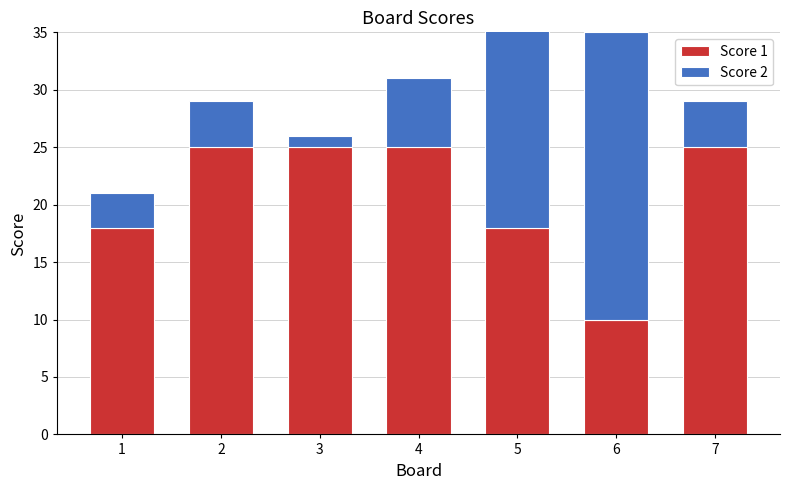

What is the value of the Score 2 bar at the 2nd from the left?

4